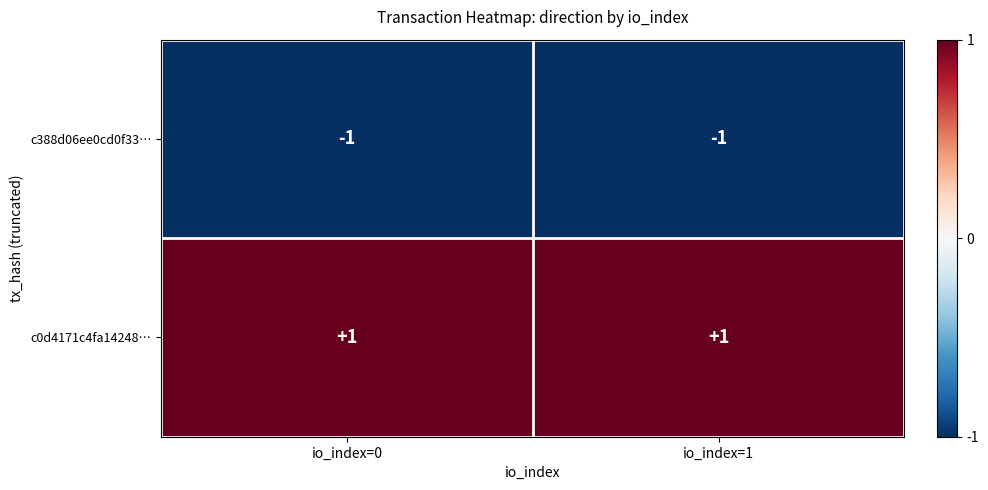

Reading left to right, list all the values displayed in this chart.

c388d06ee0cd0f33…: -1	-1
c0d4171c4fa14248…: 1	1